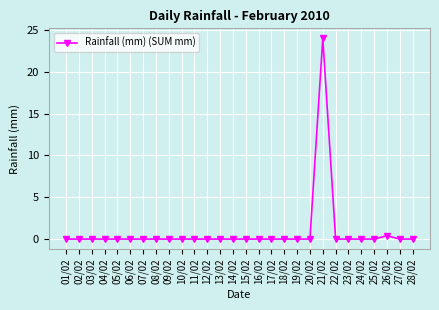

What is the greatest value displayed?

24.0